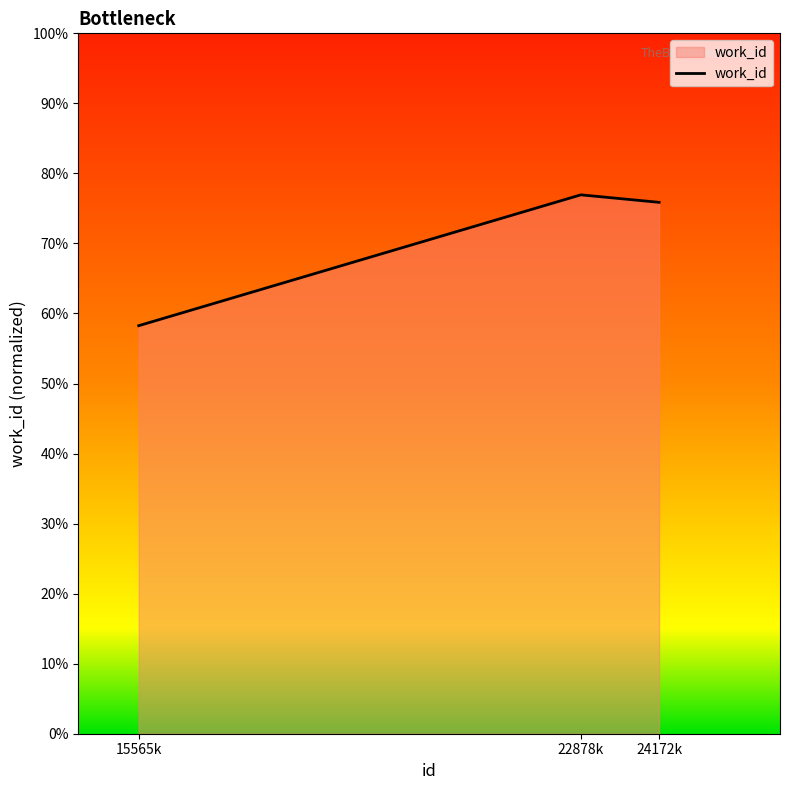

List the labels in order of value, smallest first.

15565k, 24172k, 22878k